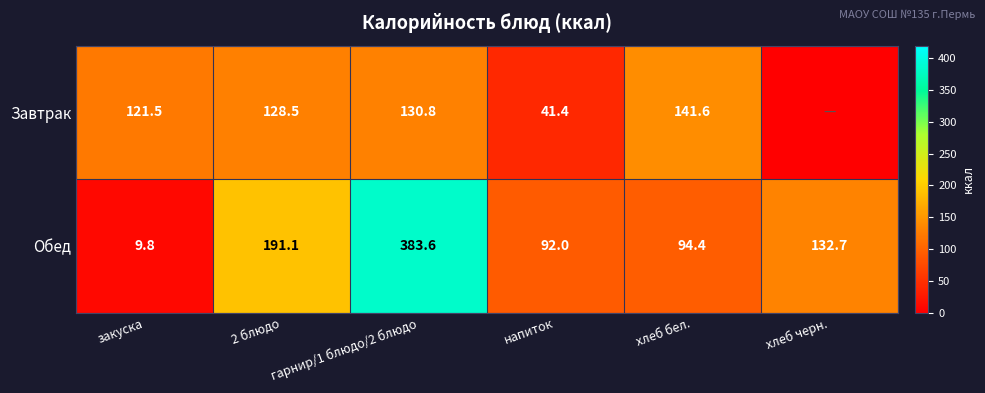

True or false: Обед has a value of 191.1 at 2 блюдо.

True